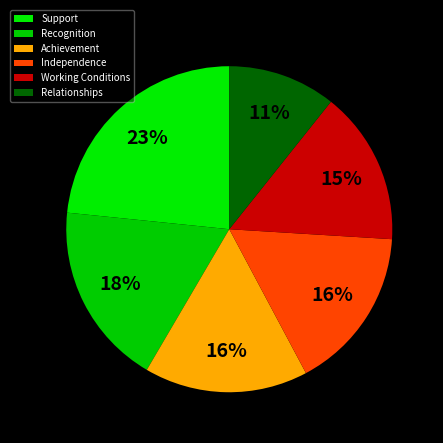

Count the number of slices in the pie.

6